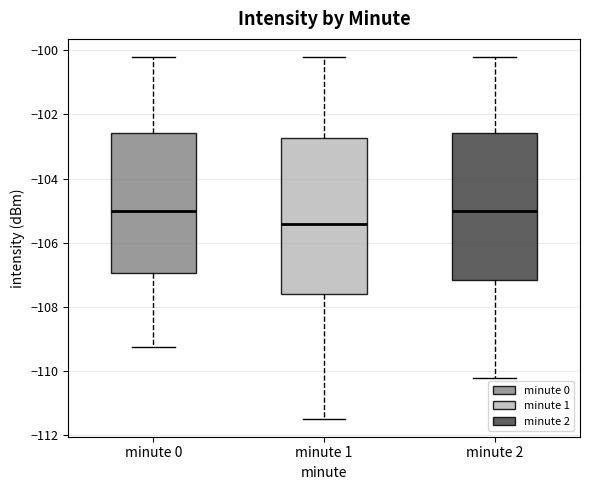

Reading left to right, read every box against the y-axis: the position of its median line, the range the box covers, and the ends of its whiskers. The values are not printed on the chart, so give them approximately, as read against the axis.

minute 0: median -105.0, box -107.0 to -102.6, whiskers -109.2 to -100.2
minute 1: median -105.4, box -107.6 to -102.8, whiskers -111.4 to -100.2
minute 2: median -105.0, box -107.2 to -102.6, whiskers -110.2 to -100.2